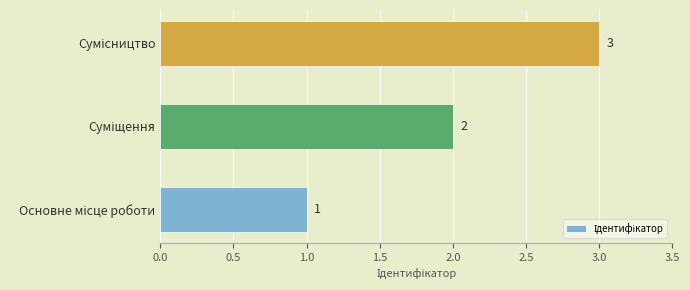

Count the values in the range 1 to 3.

3